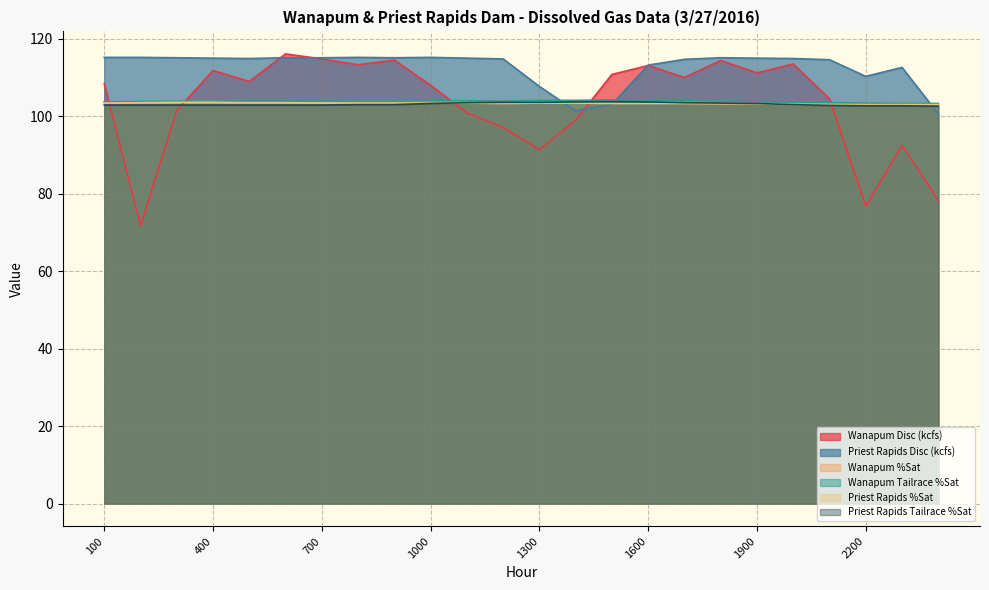

Is it true that Priest Rapids Disc (kcfs) equals 167.0 at 2300?

False